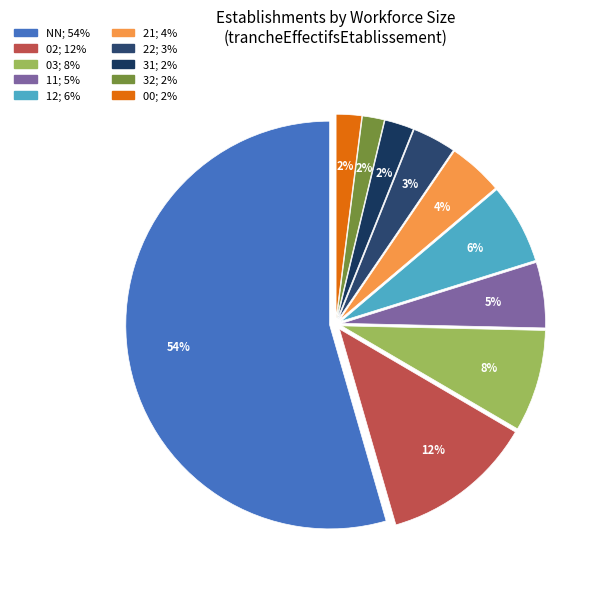

Rank the categories by value from highest to lowest.

NN, 02, 03, 12, 11, 21, 22, 31, 00, 32